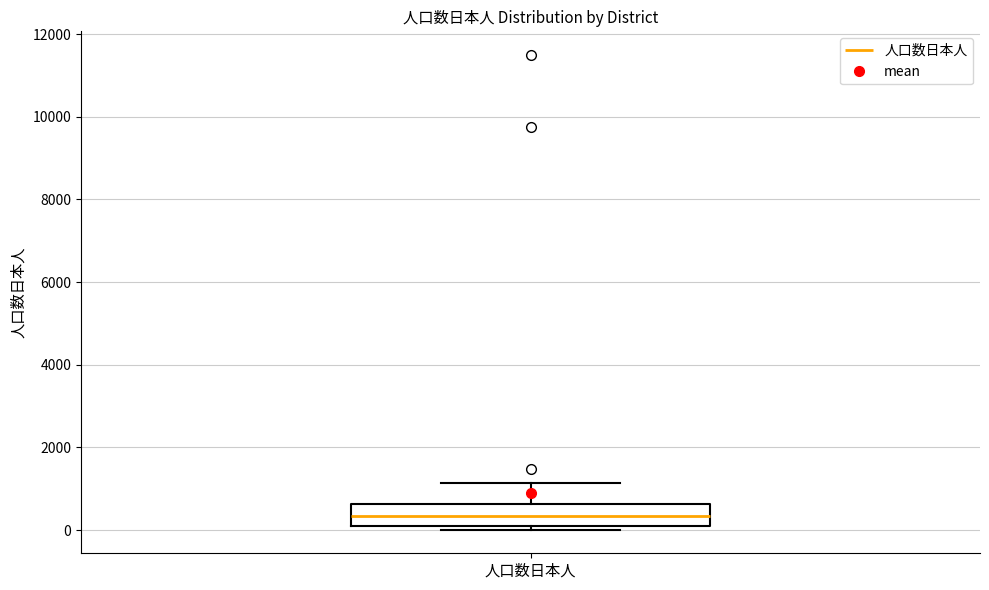

Read this box plot against the y-axis: the position of the median line, the range covered by the box, and the ends of both whiskers. The values are not printed on the chart, so give them approximately, as read against the axis.

median 400, box 200 to 600, whiskers 0 to 1200